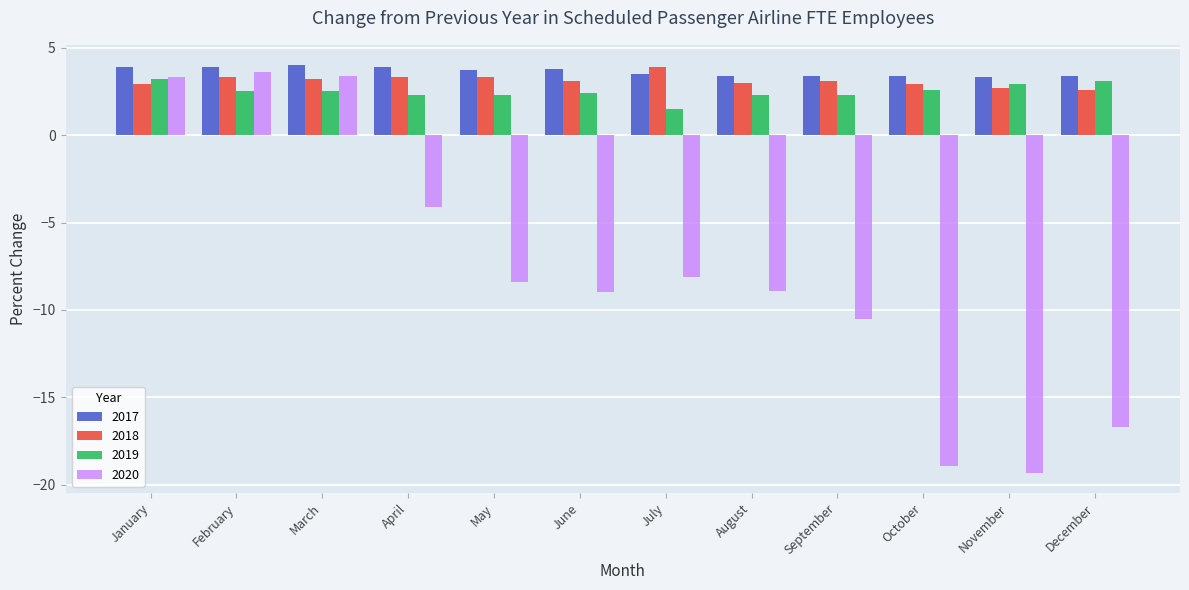

How many values in the 2019 series are below 2?

1